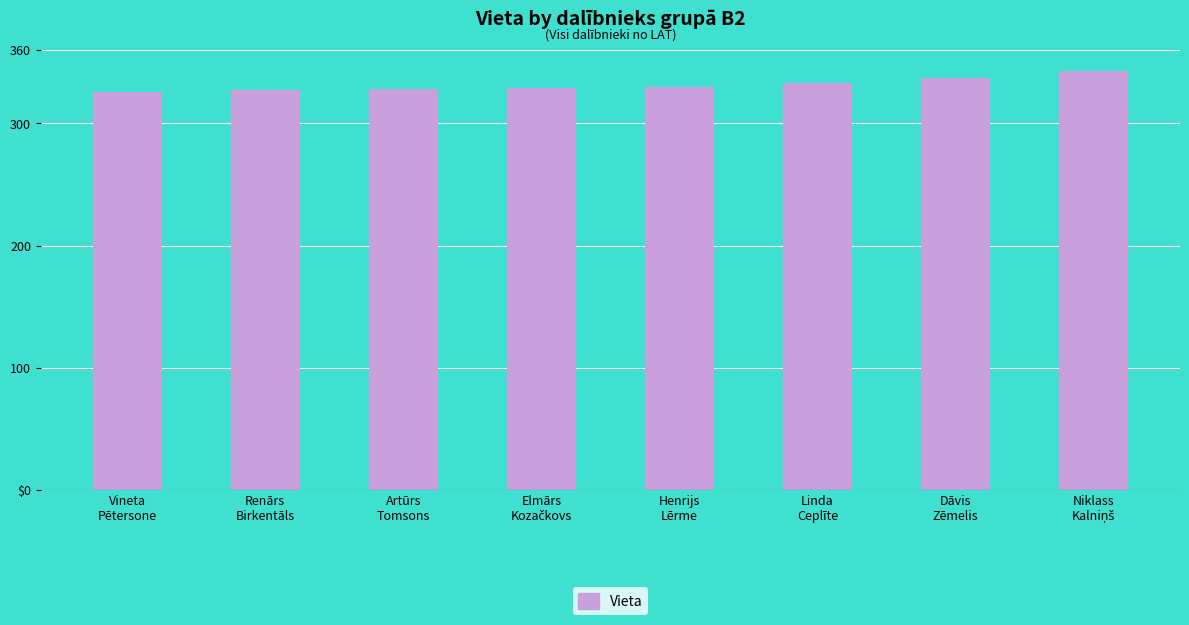

Does the chart contain any negative values?

No